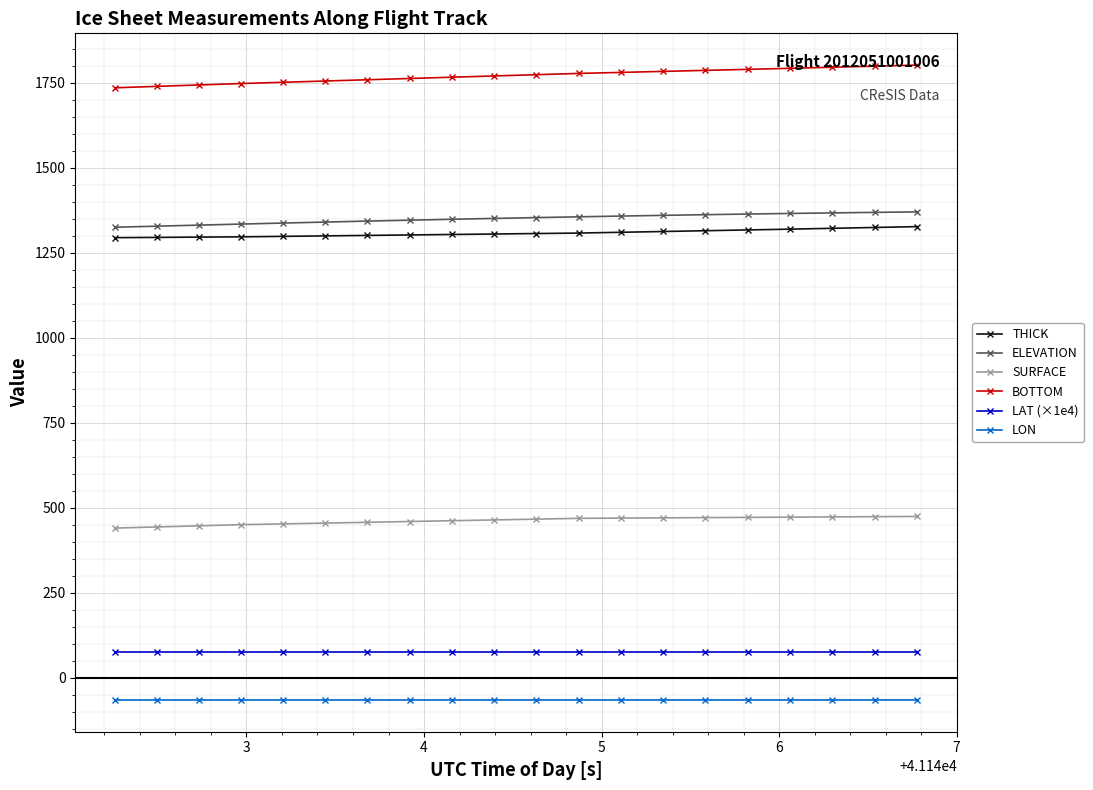

What is the smallest value displayed?

-64.7